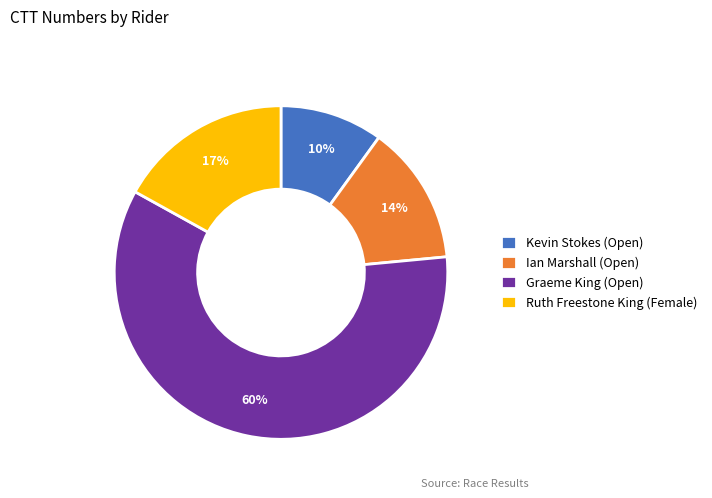

The Ruth Freestone King (Female) slice represents 6% of the pie. True or false?

False